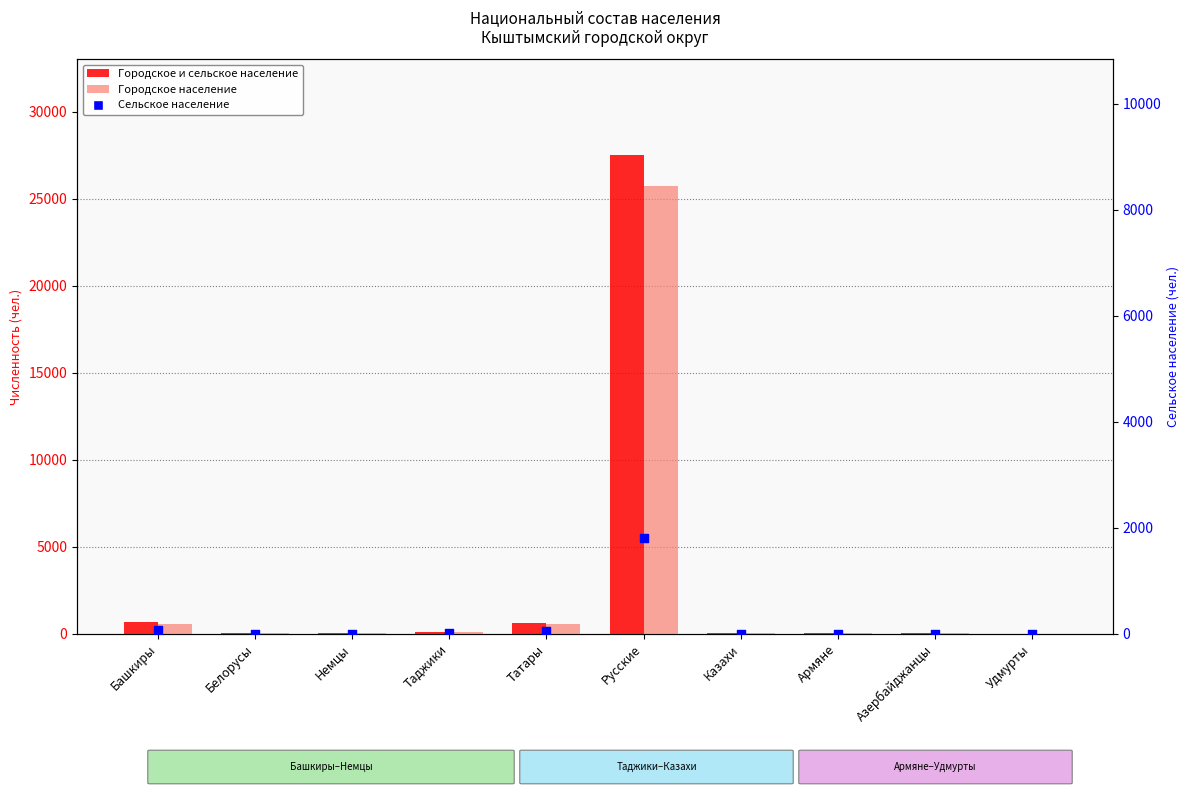

At which category is the sum across all series the highest?

Русские